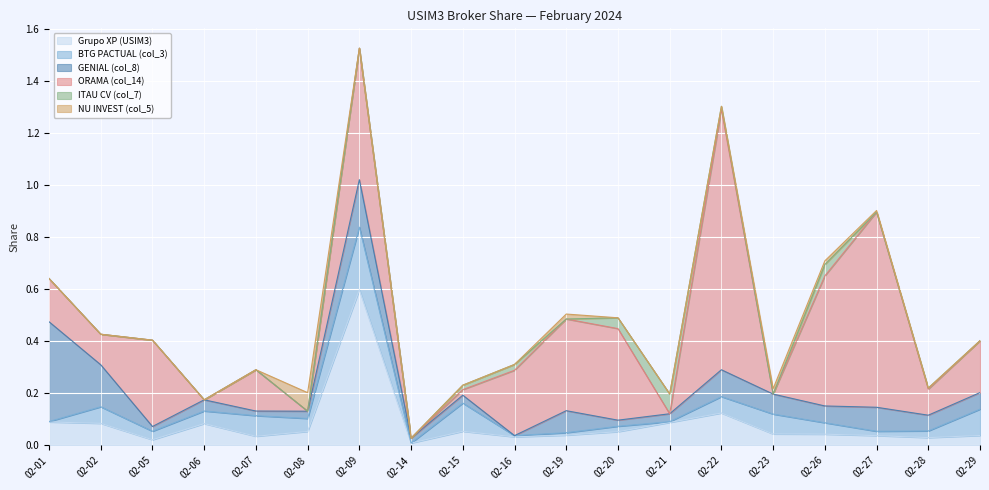

At which category is the sum across all series the highest?

02-09